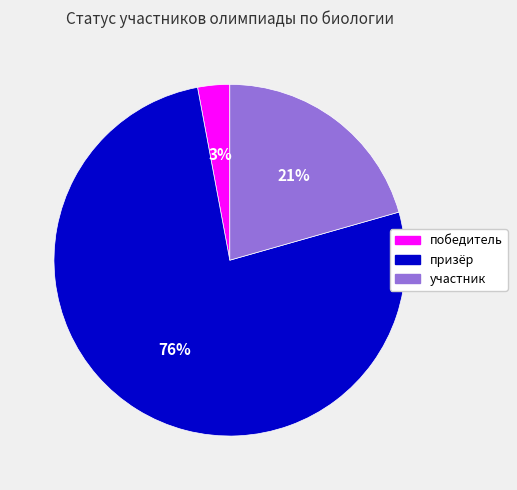

Which category accounts for the majority?

призёр